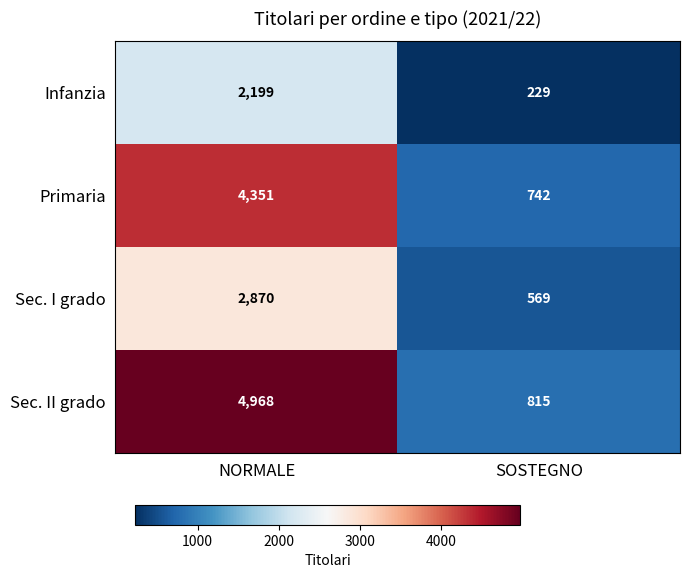

What is the sum of all Infanzia values?

2428